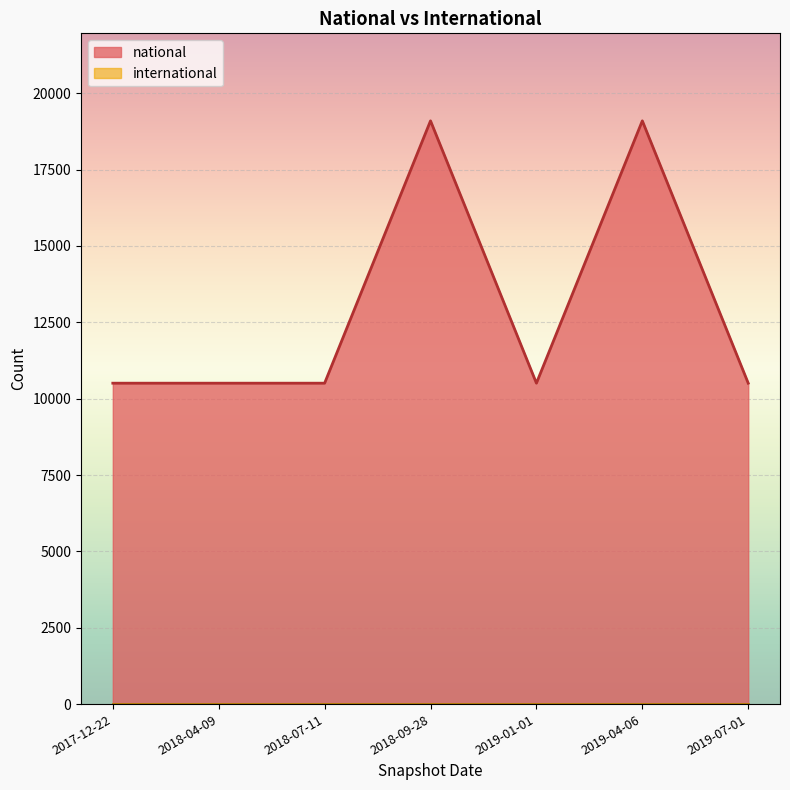

What is the sum of all values?

90734